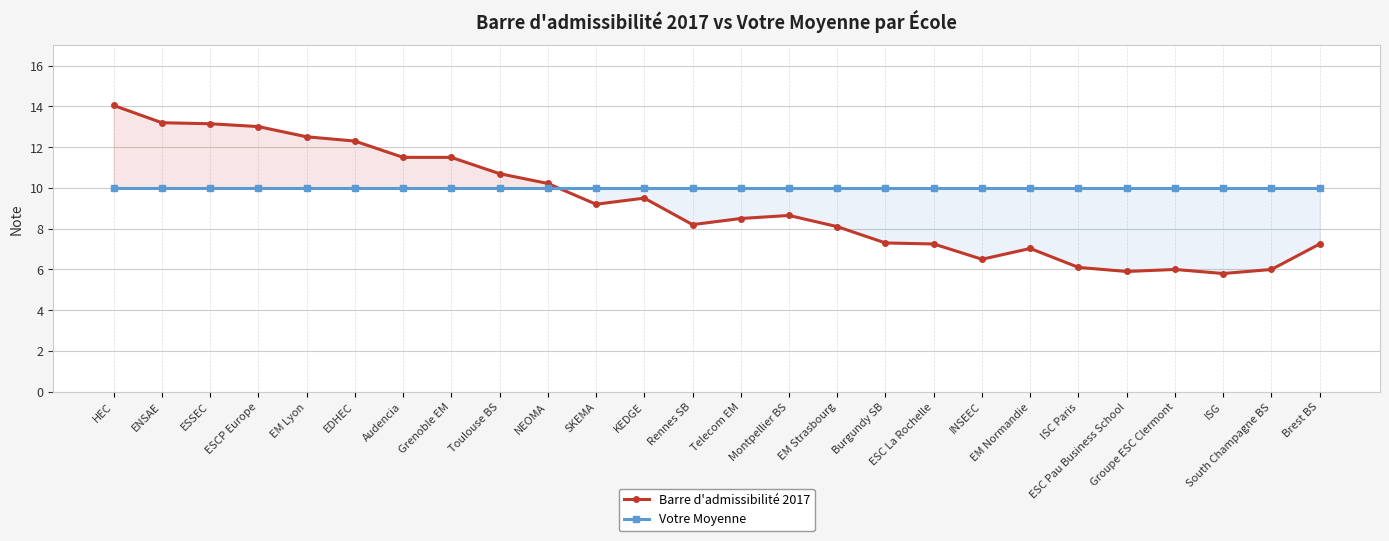

List the labels in order of Votre Moyenne value, smallest first.

HEC, ENSAE, ESSEC, ESCP Europe, EM Lyon, EDHEC, Audencia, Grenoble EM, Toulouse BS, NEOMA, SKEMA, KEDGE, Rennes SB, Telecom EM, Montpellier BS, EM Strasbourg, Burgundy SB, ESC La Rochelle, INSEEC, EM Normandie, ISC Paris, ESC Pau Business School, Groupe ESC Clermont, ISG, South Champagne BS, Brest BS